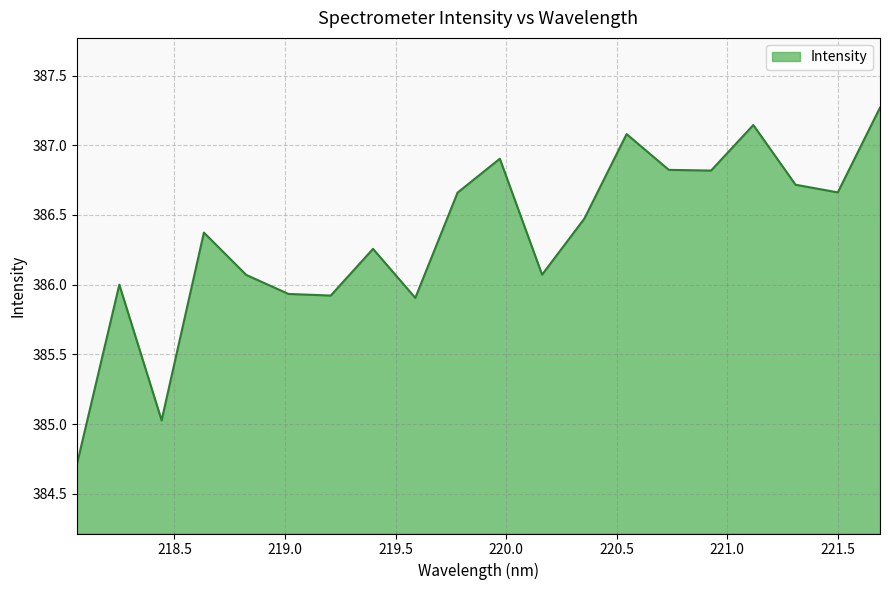

What is the smallest value displayed?

384.7